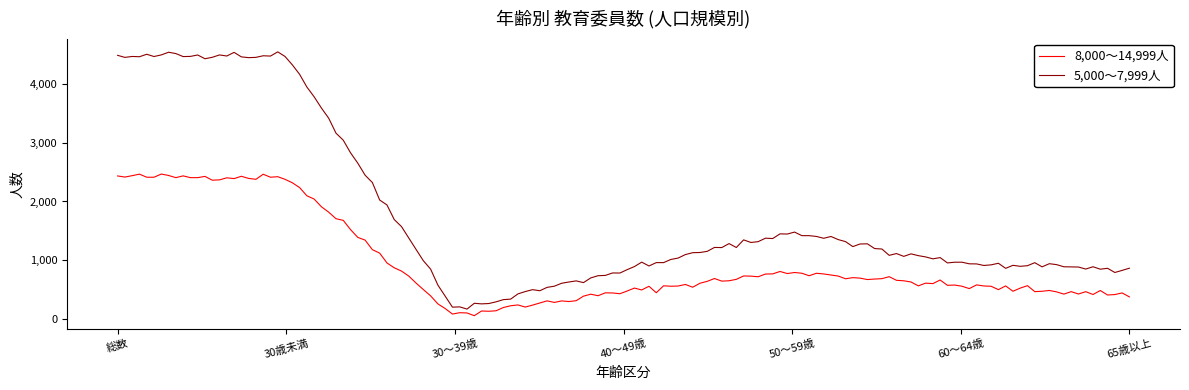

Which series has the largest total across all categories?

5,000～7,999人